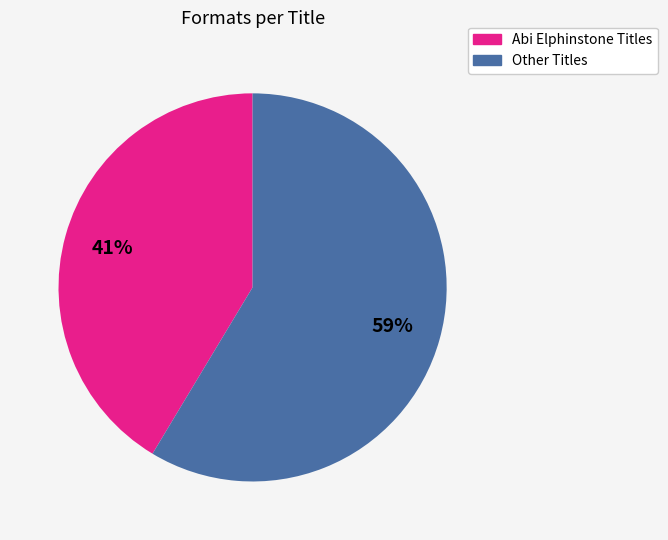

To the nearest percent, what is the average slice percentage?

50%